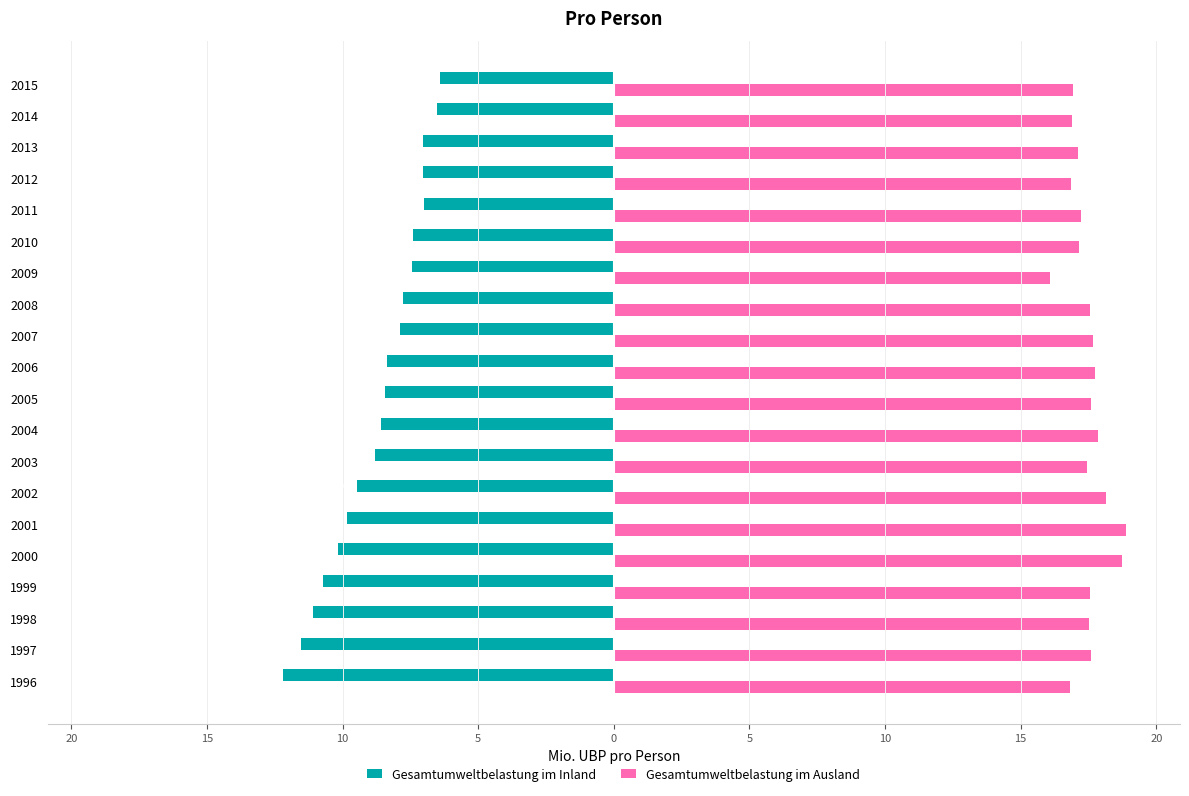

Reading left to right, transcribe all the data shown in this chart.

Gesamtumweltbelastung im Inland: -12.2	-11.5	-11.1	-10.7	-10.2	-9.9	-9.5	-8.8	-8.6	-8.4	-8.4	-7.9	-7.8	-7.4	-7.4	-7.0	-7.0	-7.0	-6.5	-6.4
Gesamtumweltbelastung im Ausland: 16.8	17.6	17.5	17.6	18.7	18.9	18.1	17.5	17.9	17.6	17.7	17.7	17.5	16.1	17.1	17.2	16.8	17.1	16.9	16.9